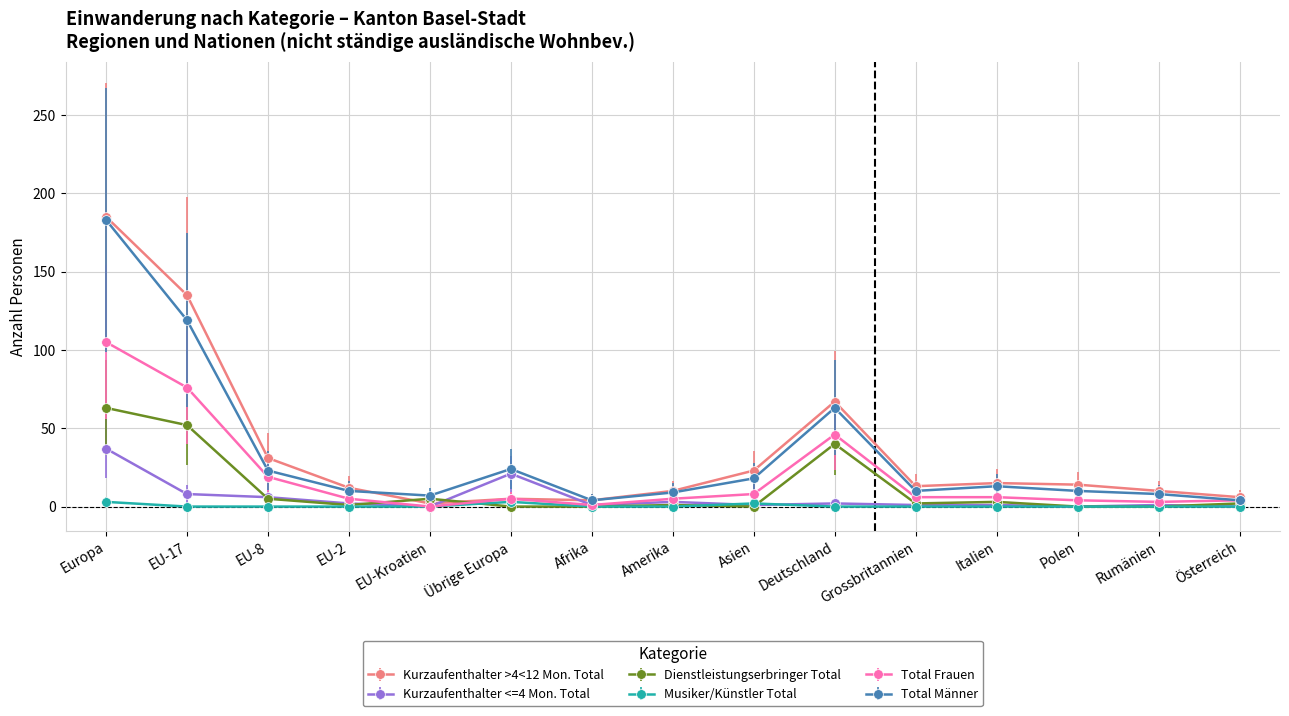

True or false: Dienstleistungserbringer Total has more than 0 interior local peaks.

True